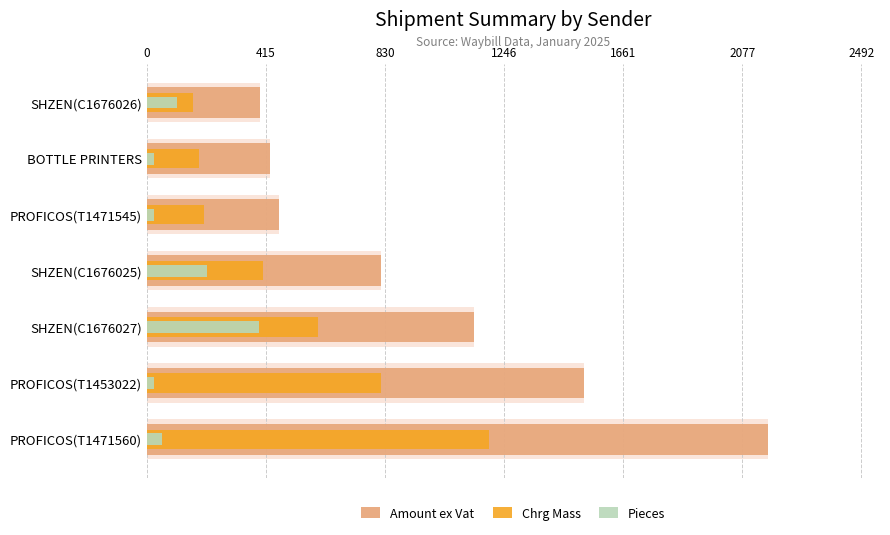

What are all the series names shown in the legend?

Amount ex Vat, Chrg Mass, Pieces